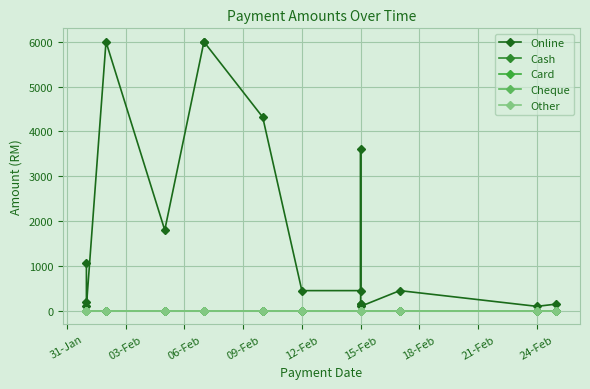

Between 12-Feb and 15-Feb, which series saw the biggest shift?

Online